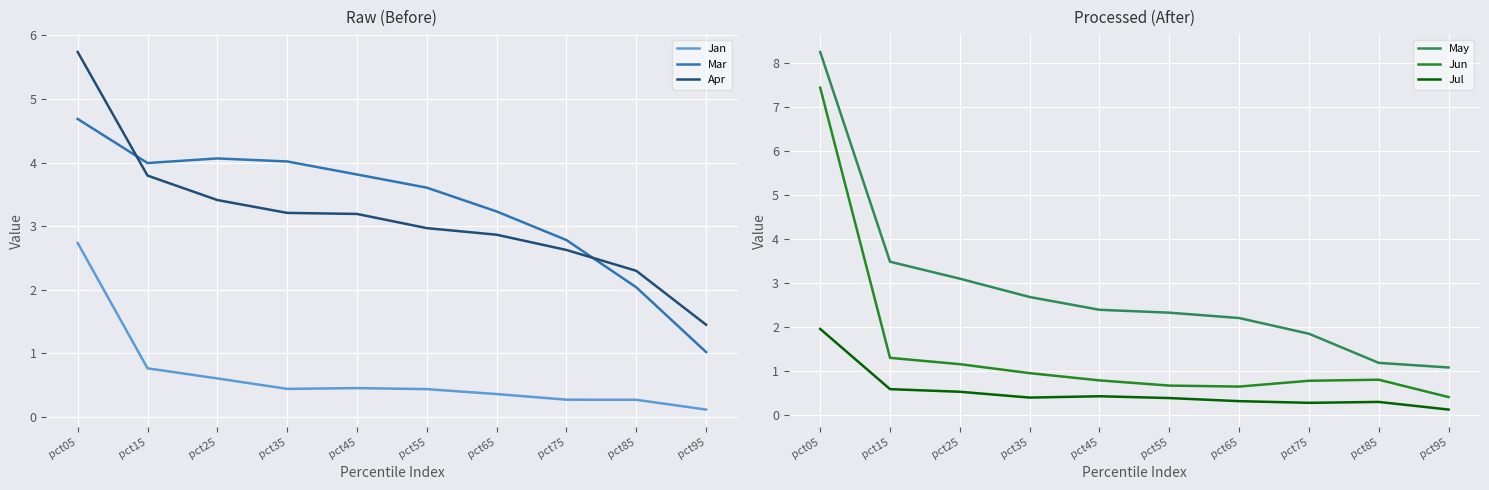

How many lines are shown in the chart?

6